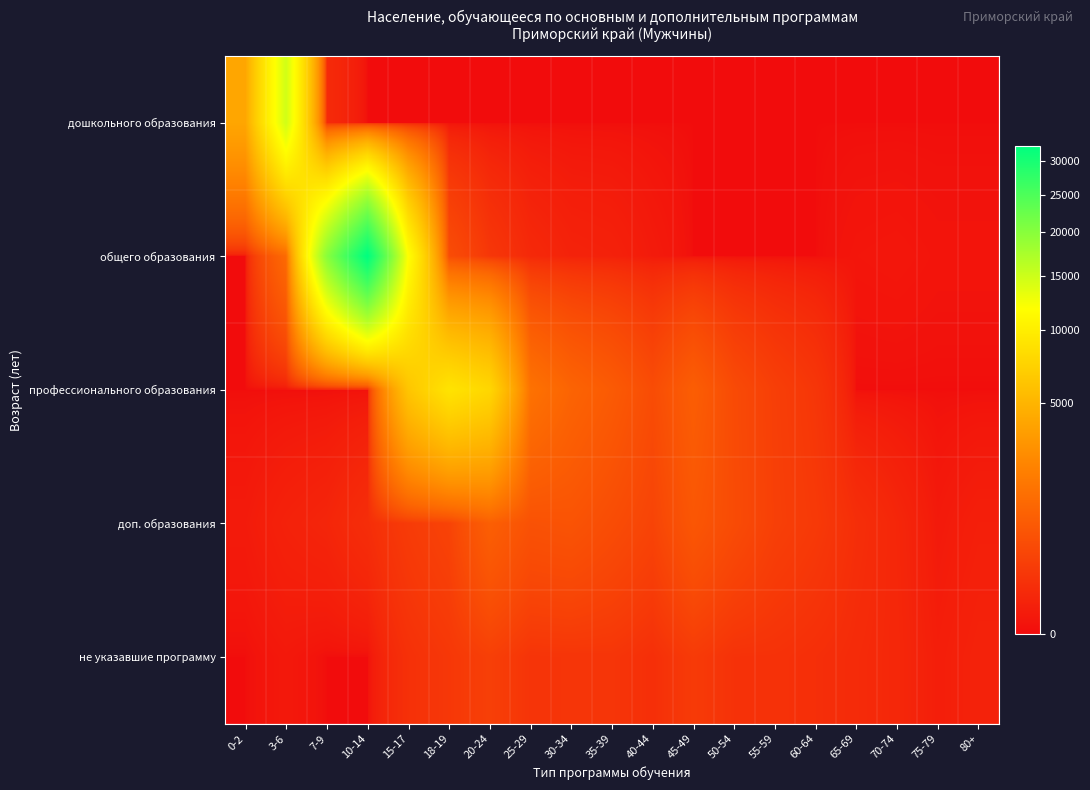

Reading left to right, list all the values displayed in this chart.

дошкольного образования: 0-2=4062	3-6=14655	7-9=74	10-14=0	15-17=0	18-19=0	20-24=0	25-29=0	30-34=0	35-39=0	40-44=0	45-49=0	50-54=0	55-59=0	60-64=0	65-69=0	70-74=0	75-79=0	80+=0
общего образования: 0-2=0	3-6=1236	7-9=19827	10-14=32588	15-17=11830	18-19=481	20-24=174	25-29=64	30-34=36	35-39=30	40-44=12	45-49=0	50-54=0	55-59=0	60-64=0	65-69=4	70-74=5	75-79=3	80+=3
профессионального образования: 0-2=0	3-6=0	7-9=0	10-14=1	15-17=6227	18-19=8929	20-24=7714	25-29=1536	30-34=1059	35-39=801	40-44=475	45-49=885	50-54=450	55-59=270	60-64=166	65-69=0	70-74=0	75-79=0	80+=0
доп. образования: 0-2=12	3-6=32	7-9=46	10-14=93	15-17=225	18-19=329	20-24=922	25-29=590	30-34=631	35-39=484	40-44=340	45-49=696	50-54=464	55-59=282	60-64=203	65-69=100	70-74=51	75-79=10	80+=23
не указавшие программу: 0-2=0	3-6=8	7-9=0	10-14=0	15-17=116	18-19=182	20-24=275	25-29=148	30-34=155	35-39=158	40-44=104	45-49=217	50-54=128	55-59=126	60-64=102	65-69=76	70-74=55	75-79=20	80+=35